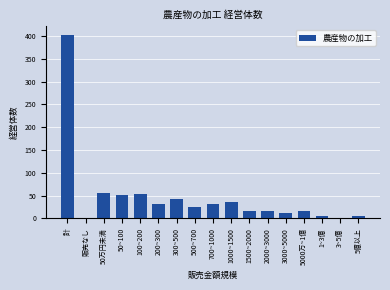

Is it true that the value at 3000~5000 is 13?

True